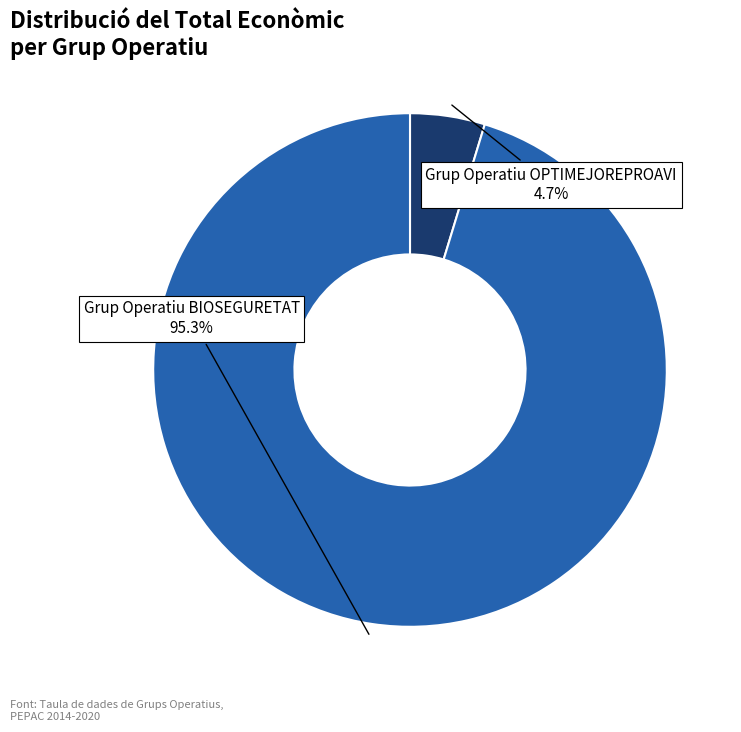

Is there a majority slice in this chart?

Yes